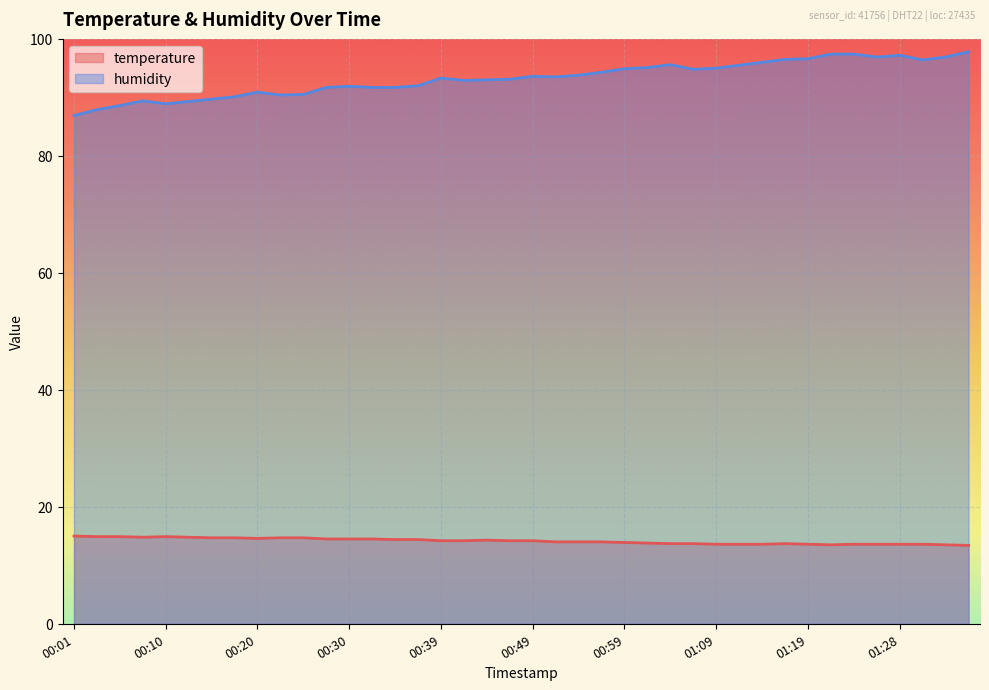

At which category does humidity reach its first local peak?

00:08